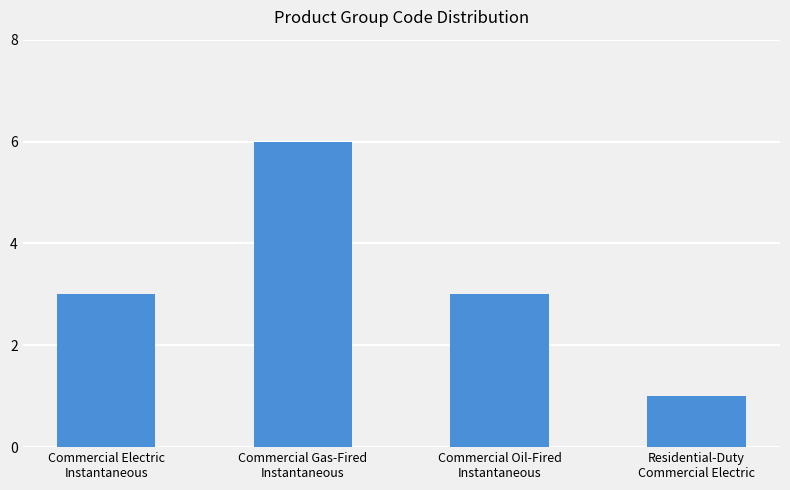

Are the bars horizontal?

No